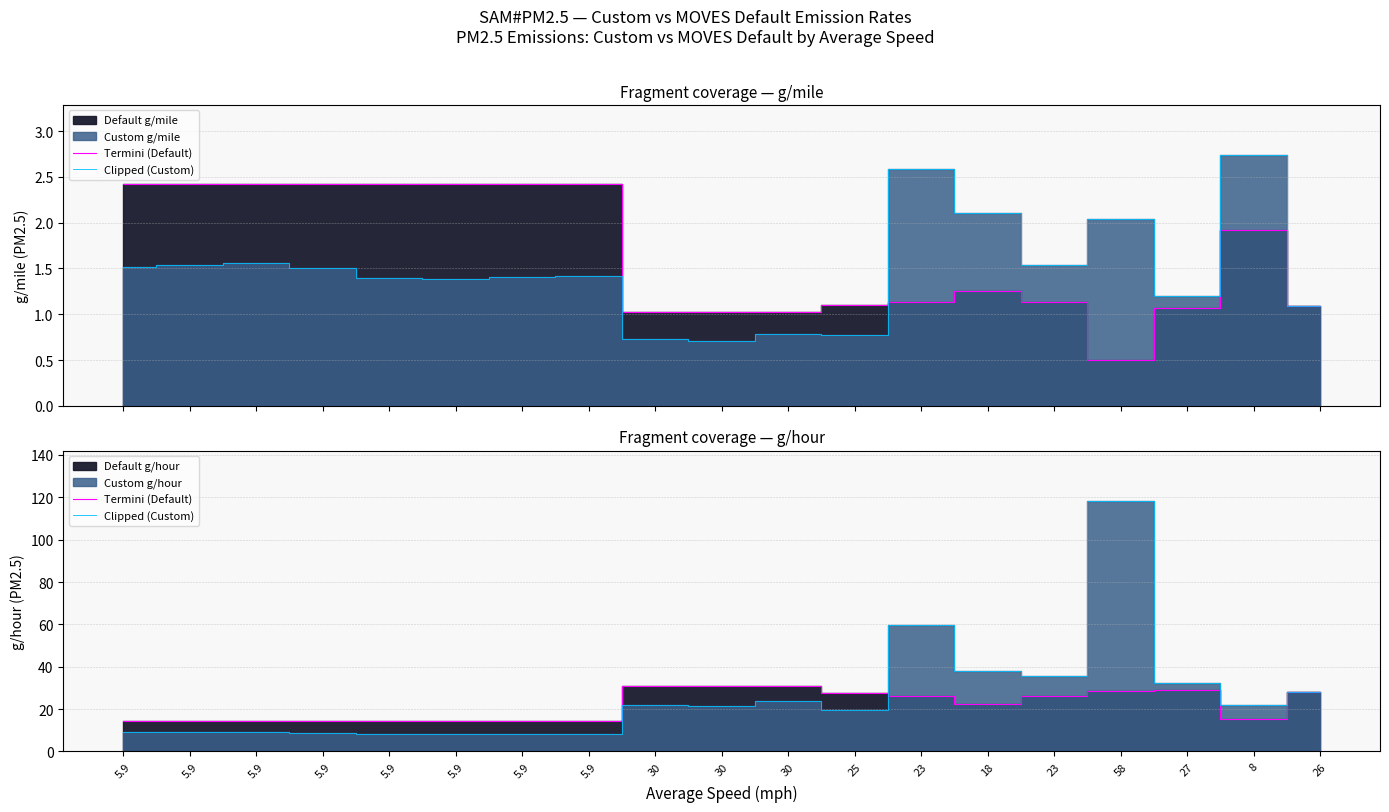

At which category is the sum across all series the highest?

58